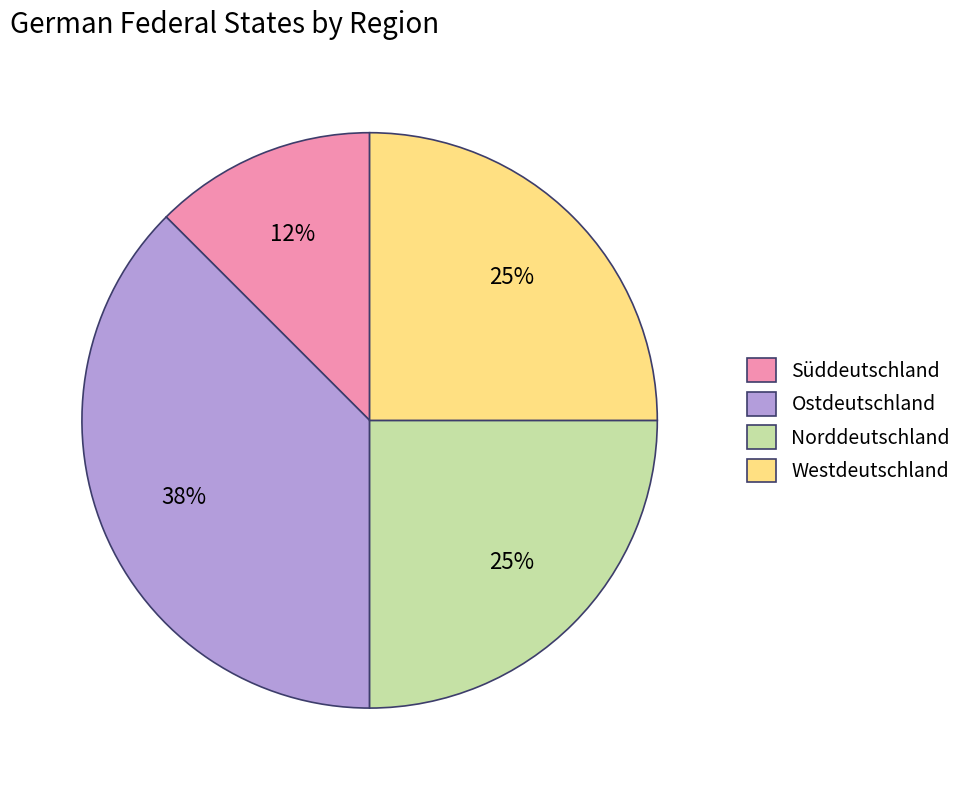

Is the sum of Süddeutschland and Norddeutschland greater than half?

No